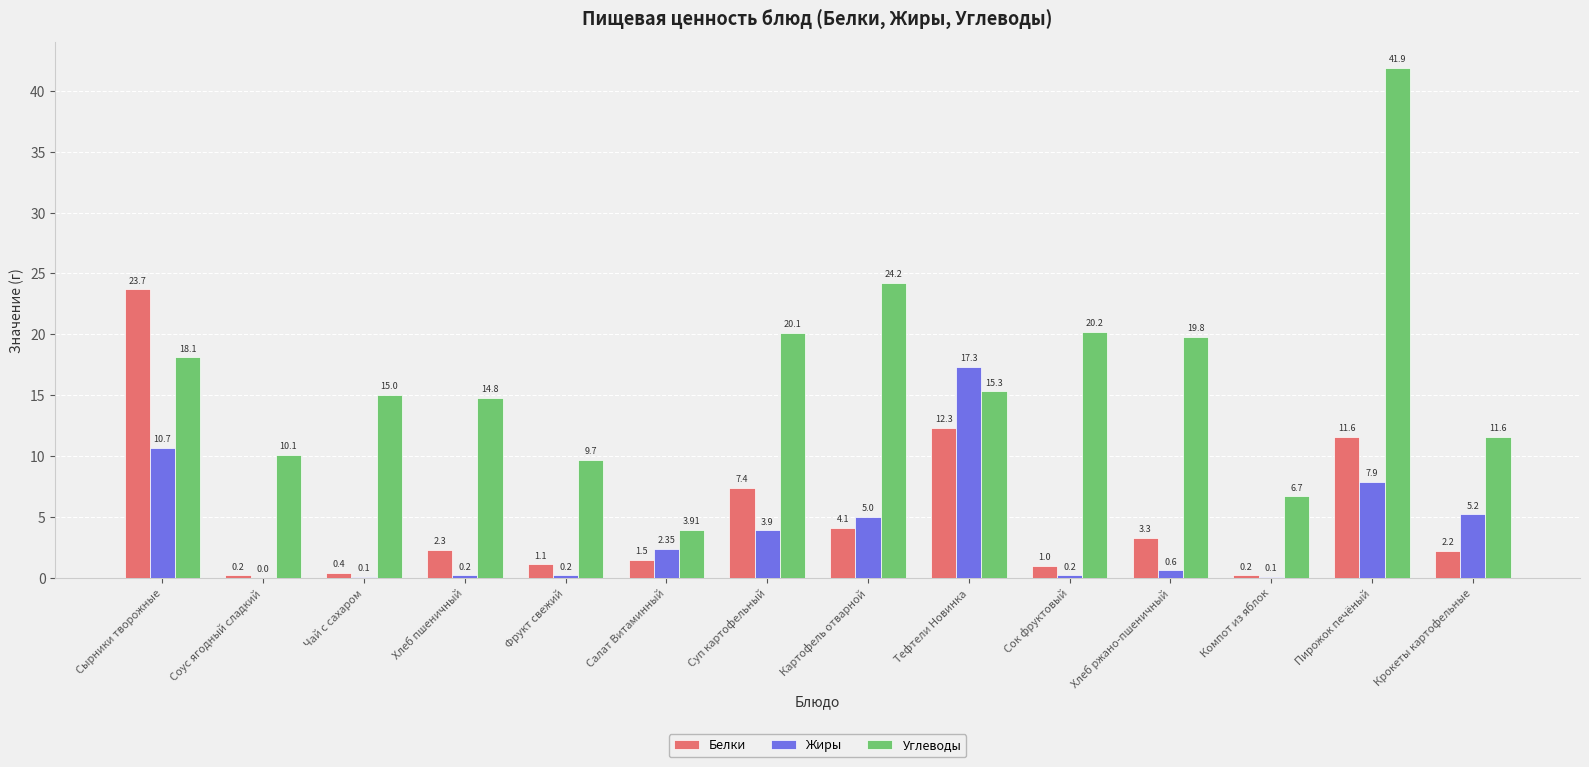

Which category has the highest value across all series?

Пирожок печёный